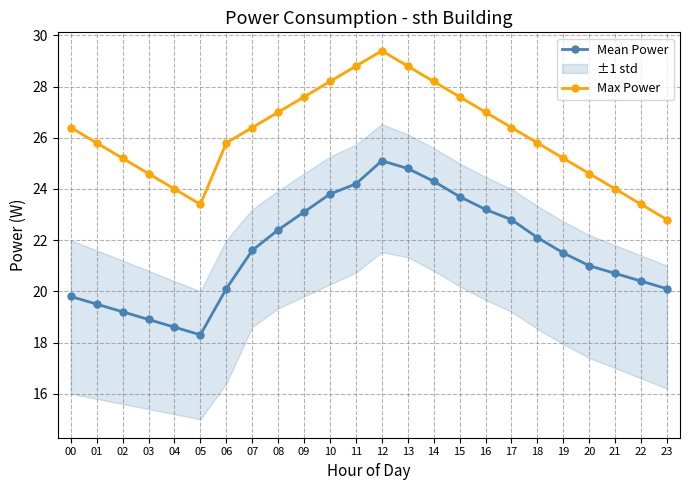

Where is the first local maximum for Max Power?

12